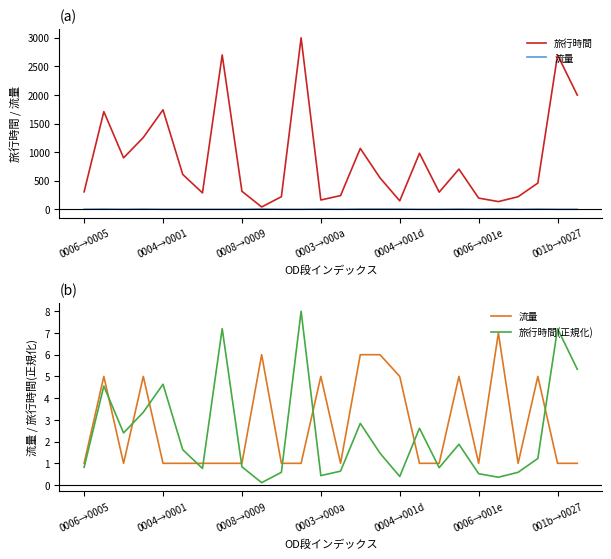

Is it true that 旅行時間(正規化) equals 1.1 at 0008→0009?

False